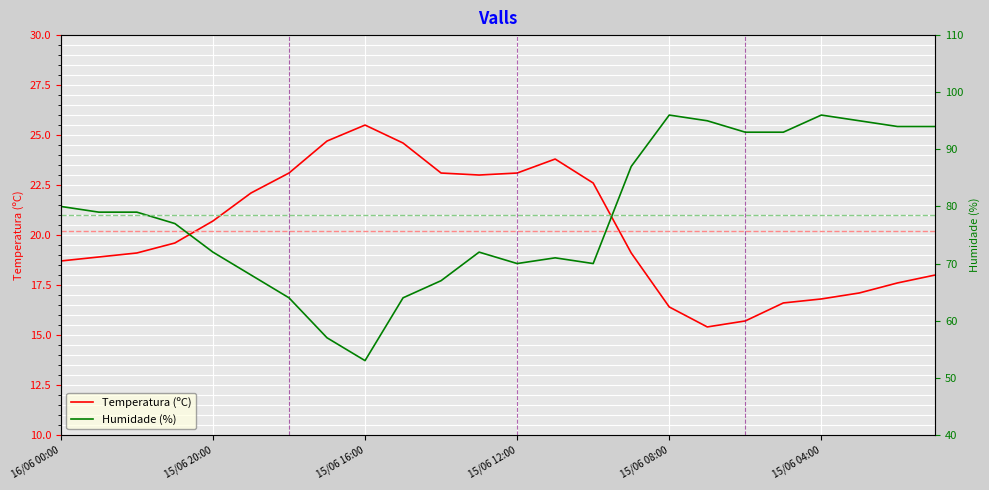

Which series changed the most between 14 and 23?

Humidade (%)